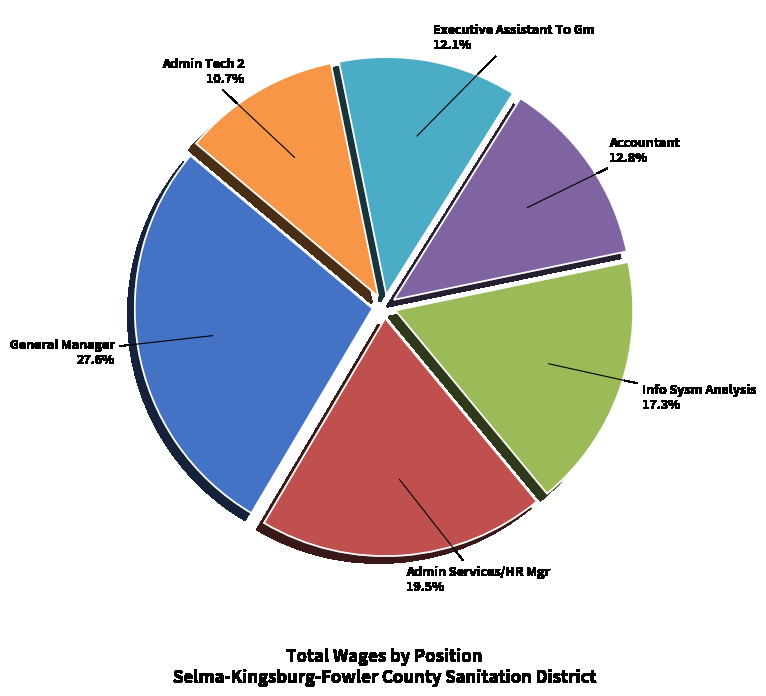

What is the total percentage of Admin Services/HR Mgr and Executive Assistant To Gm?

31.6%